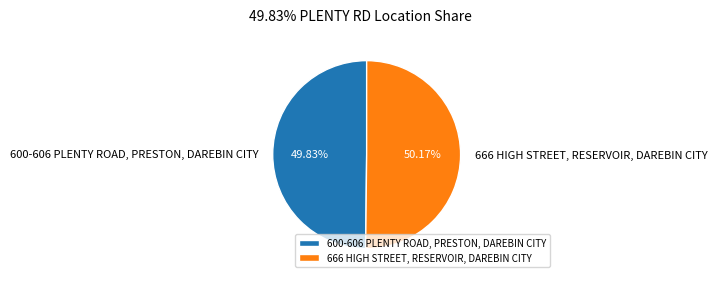

Is there any slice that represents more than half of the pie?

Yes